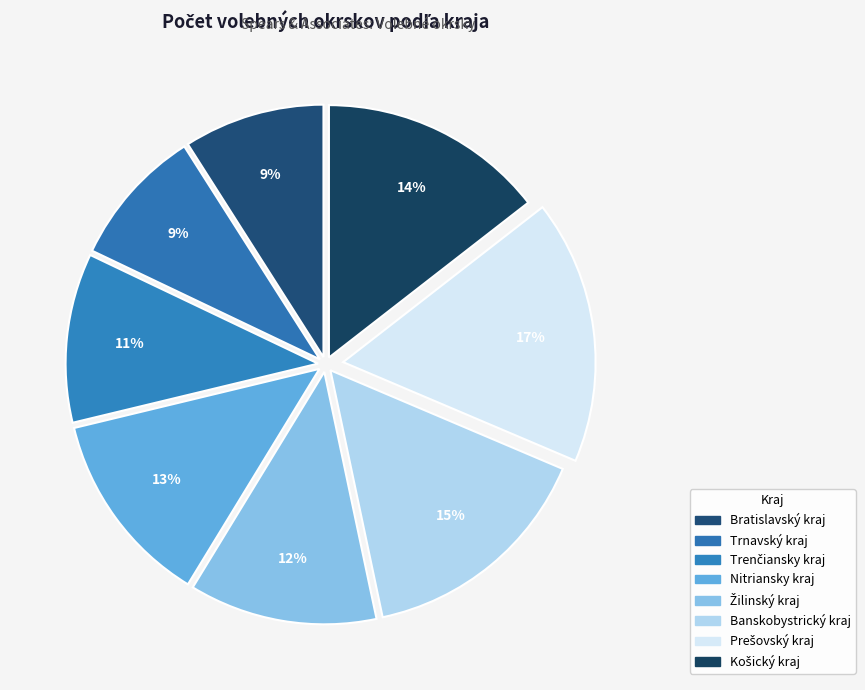

Count the number of slices in the pie.

8